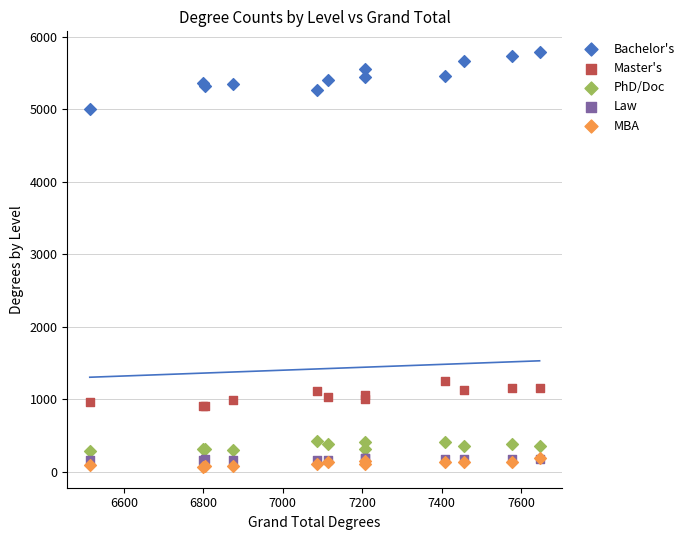

Across all series, what Y value is closest to 2926?

1245